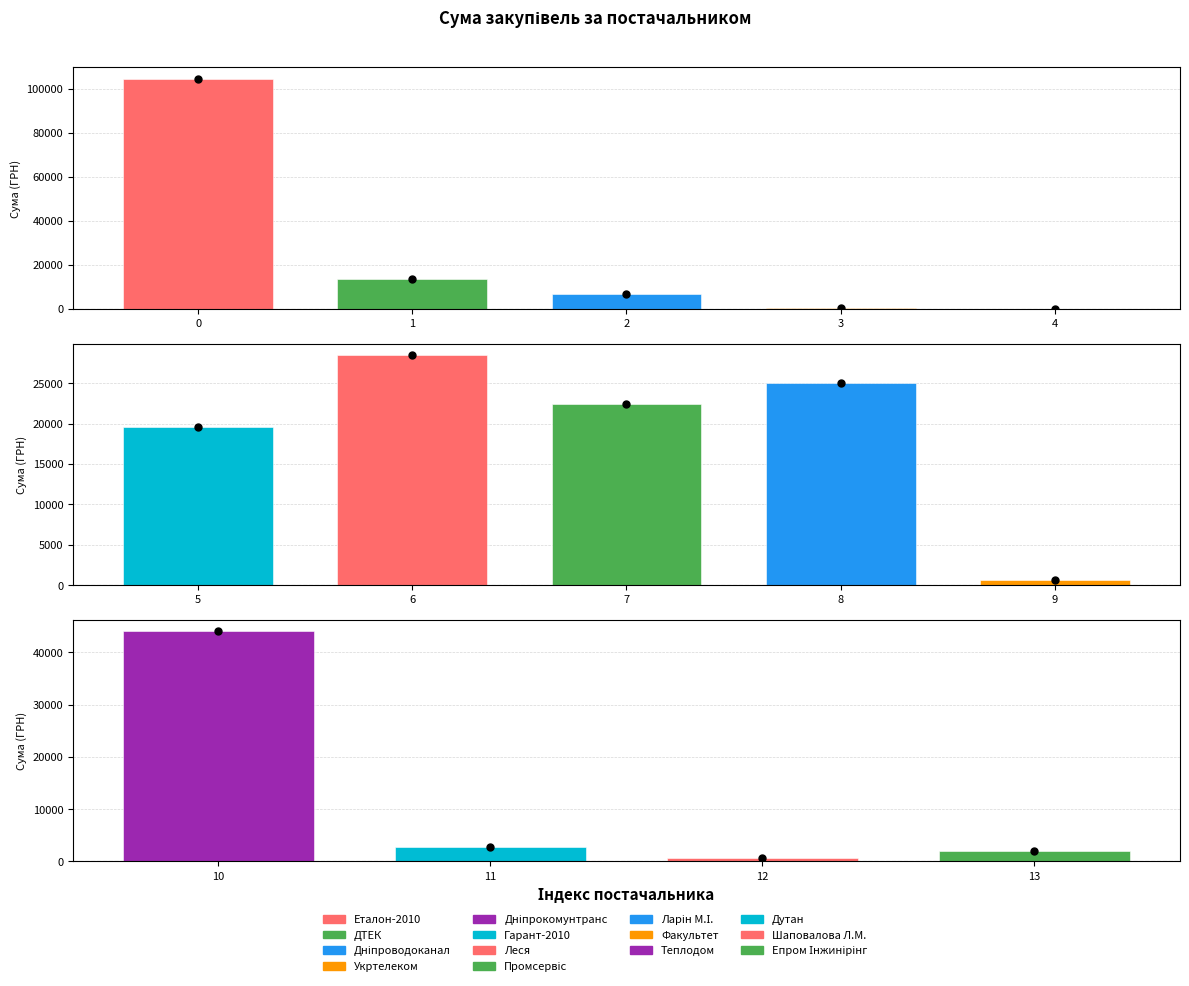

Which has a higher value, ПП "Леся" or ПАТ "ДТЕК Дніпрообленерго"?

ПП "Леся"